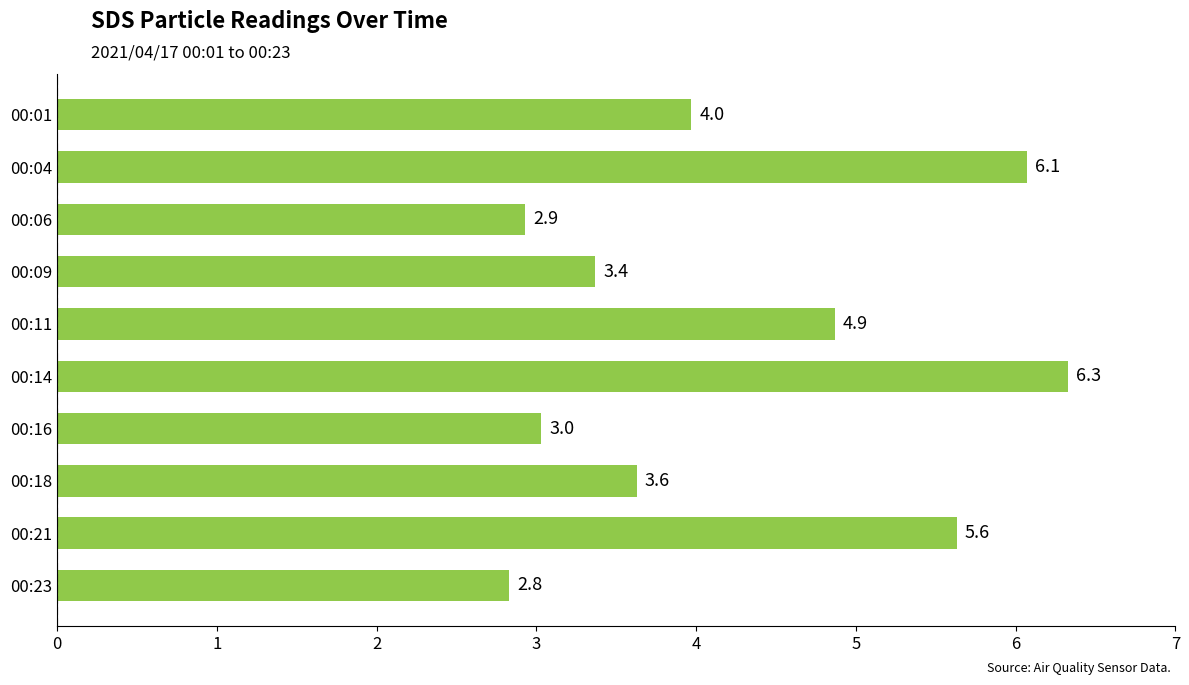

List the labels in order of value, largest first.

00:14, 00:04, 00:21, 00:11, 00:01, 00:18, 00:09, 00:16, 00:06, 00:23